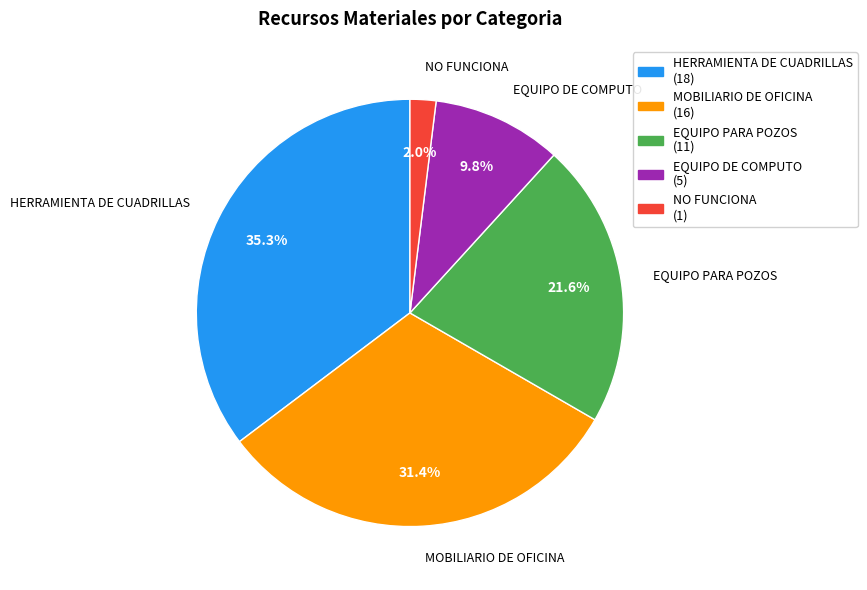

True or false: EQUIPO DE COMPUTO accounts for 10% of the total.

True